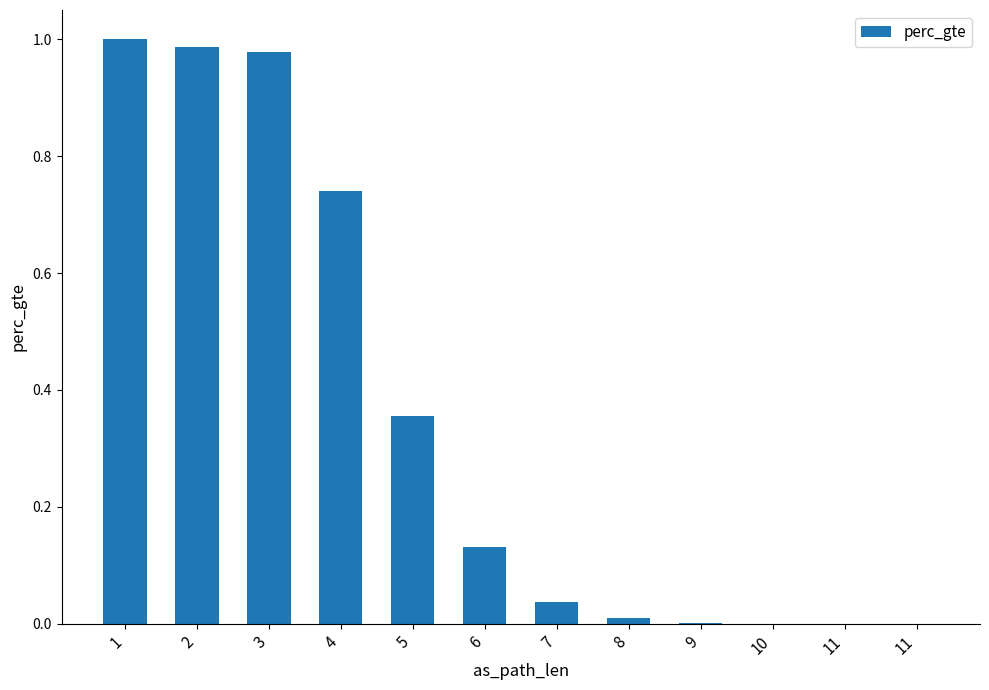

True or false: the data shows 0.0 at 9.

False